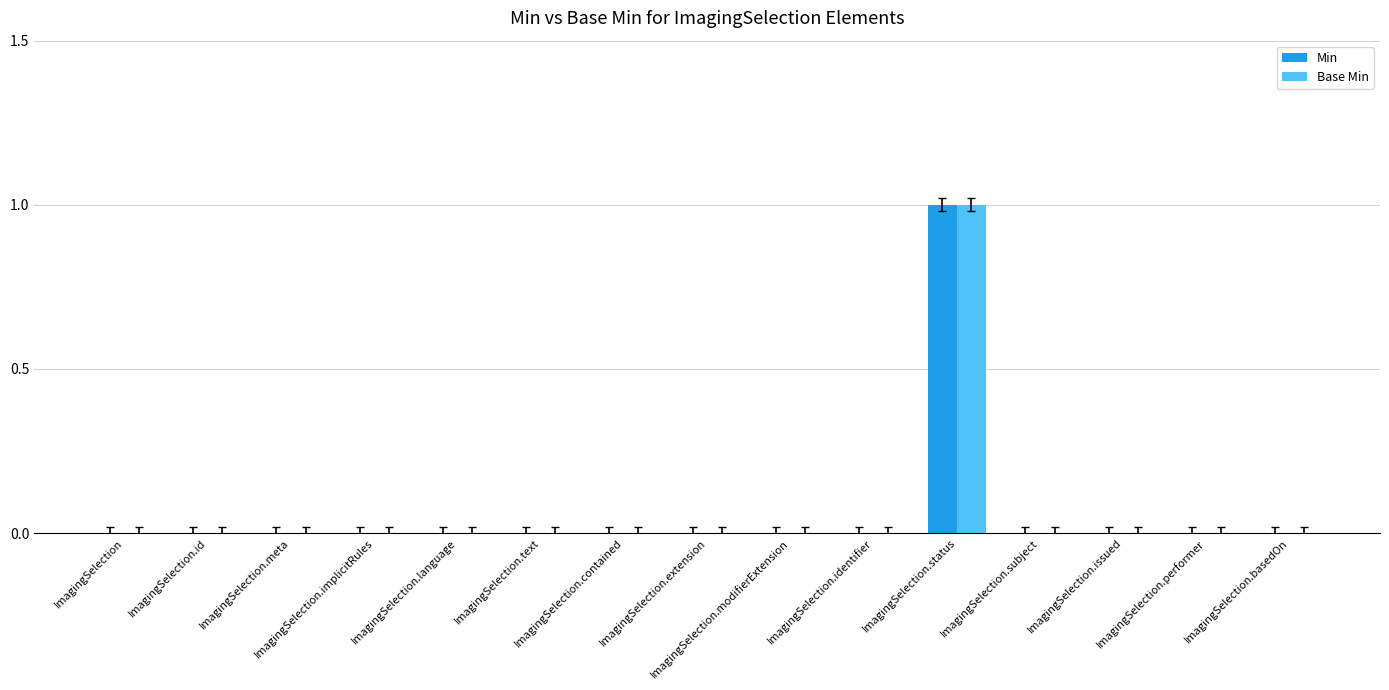

How many series are shown in this chart?

2